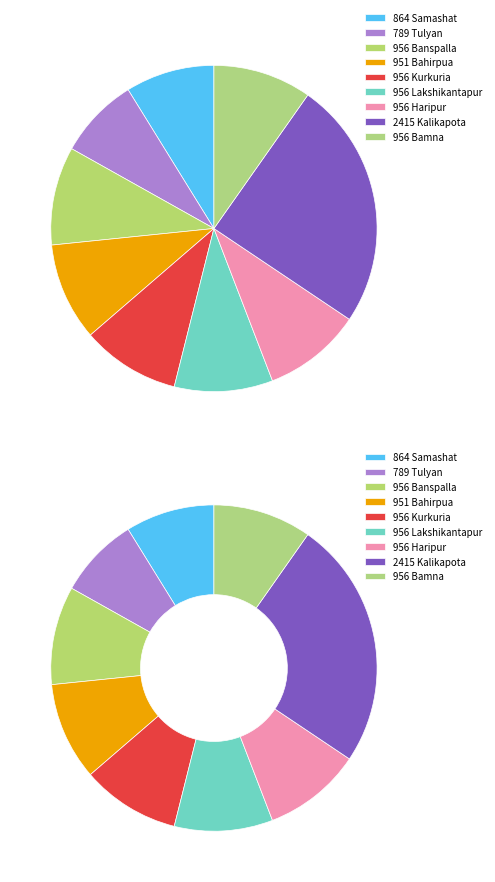

True or false: Samashat accounts for 9% of the total.

True